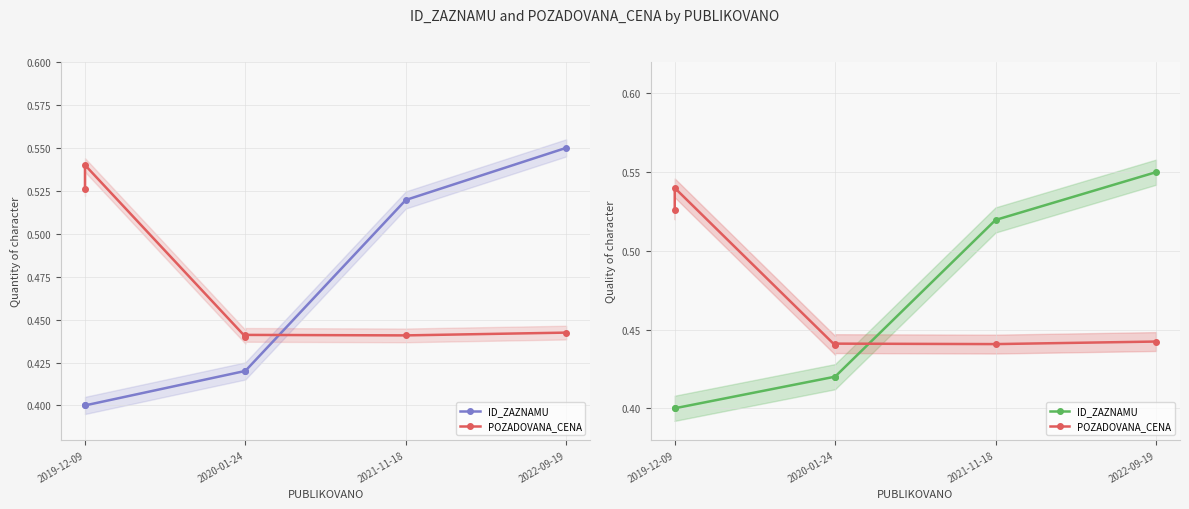

What is the smallest value displayed?

0.4